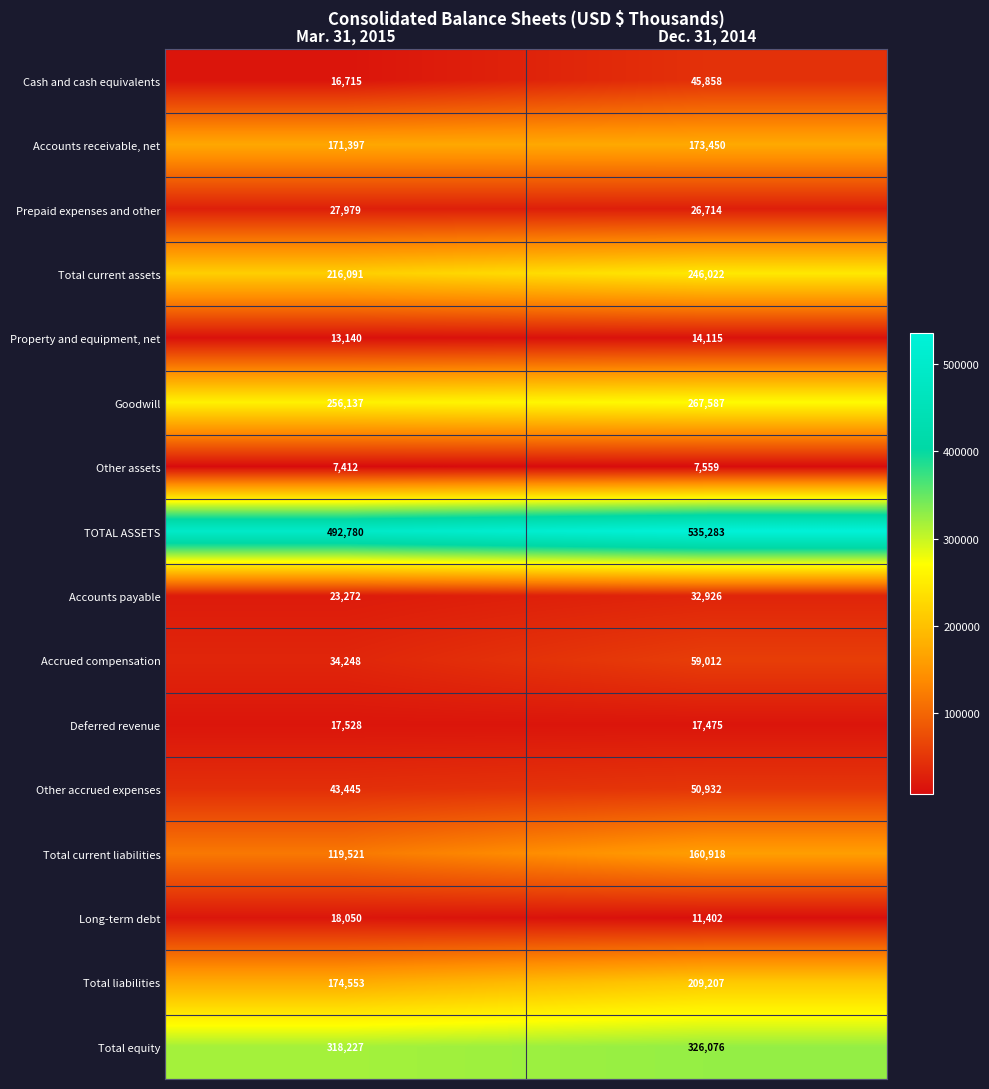

What is the sum of all Total current assets values?

462113